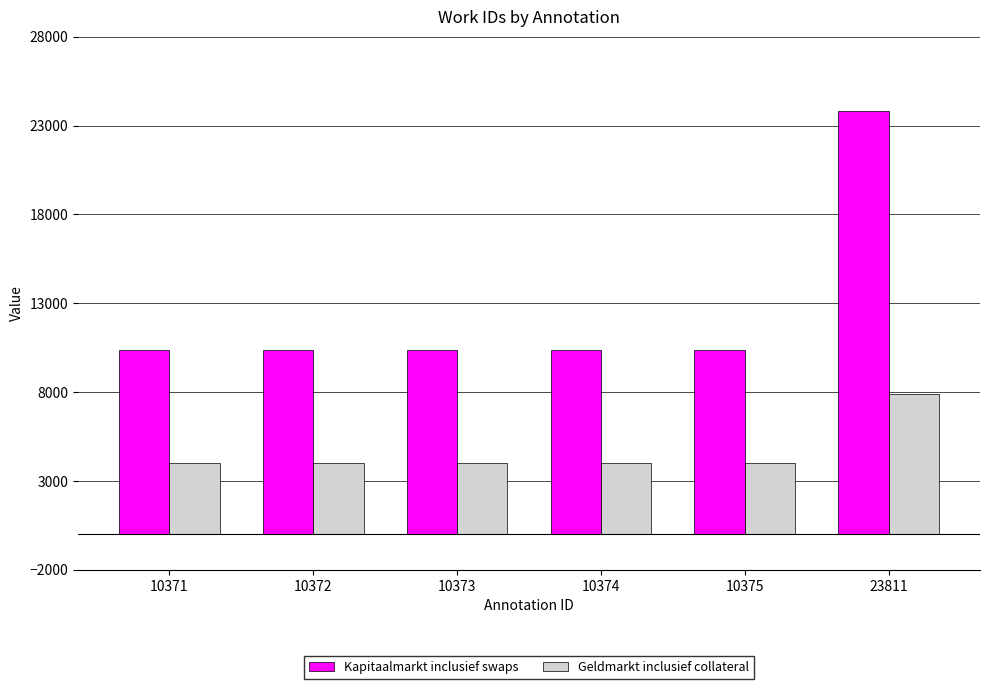

How many groups of bars are there?

6